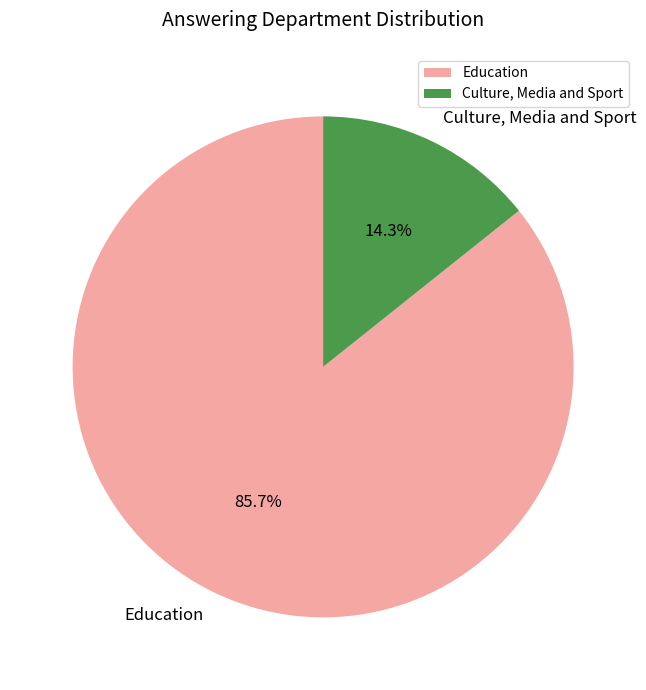

To the nearest percent, what is the combined percentage of Education and Culture, Media and Sport?

100%